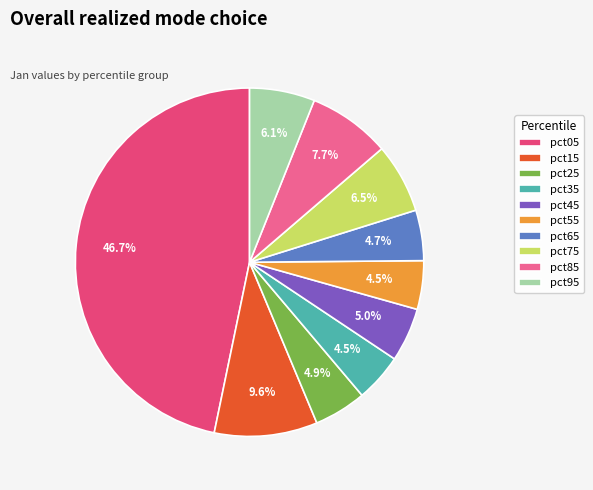

What percentage is the pct55 slice, to the nearest percent?

5%